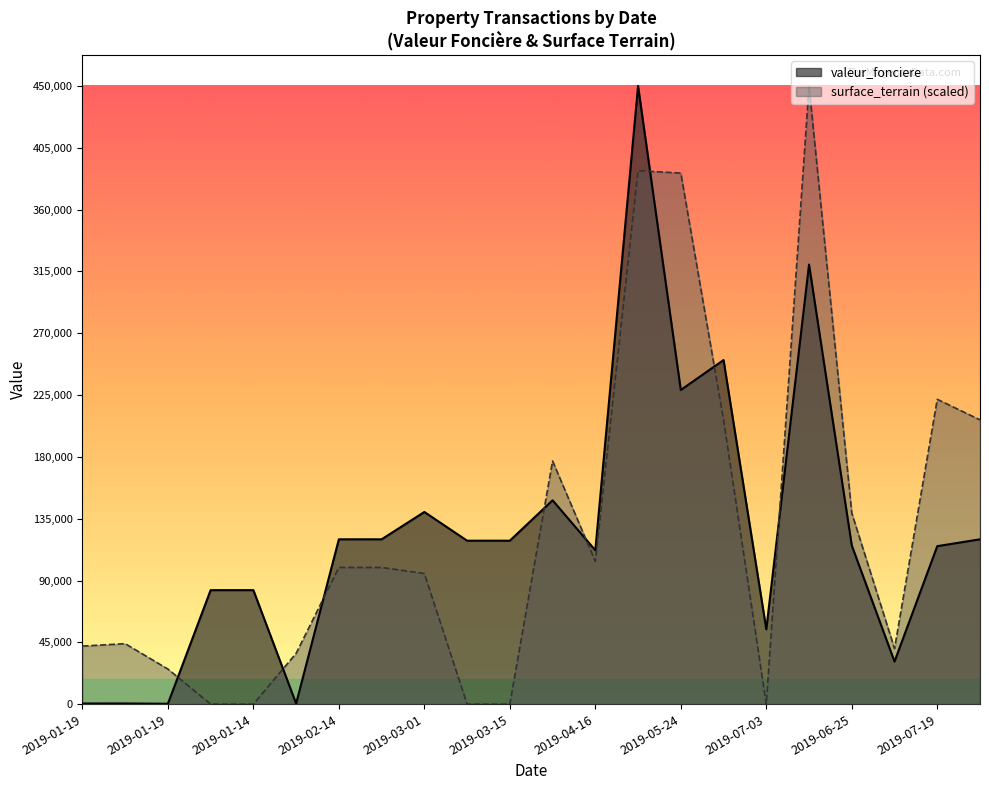

What are all the series names shown in the legend?

valeur_fonciere, surface_terrain (scaled)